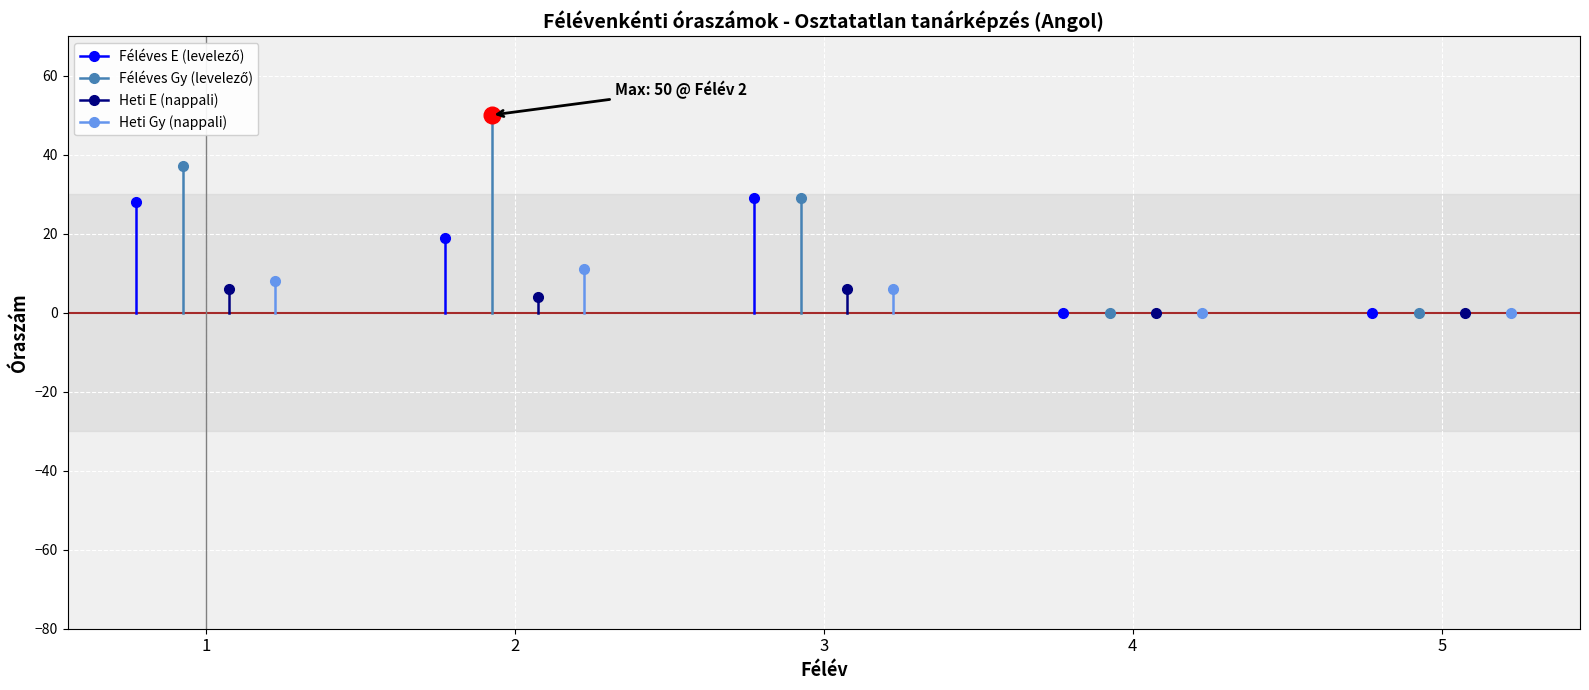

Reading left to right, extract all data points from this chart.

Féléves E (levelező): 1=28	2=19	3=29	4=0	5=0
Féléves Gy (levelező): 1=37	2=50	3=29	4=0	5=0
Heti E (nappali): 1=6	2=4	3=6	4=0	5=0
Heti Gy (nappali): 1=8	2=11	3=6	4=0	5=0